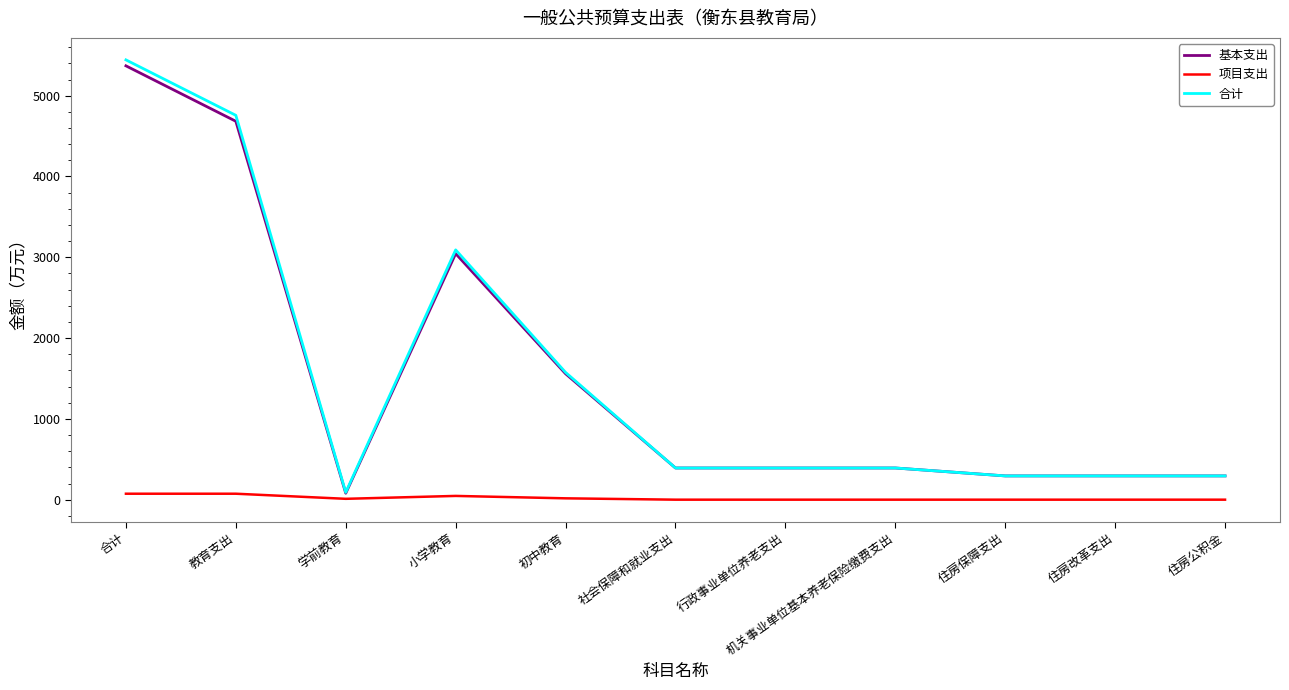

Which series has the largest range (max minus min)?

合计